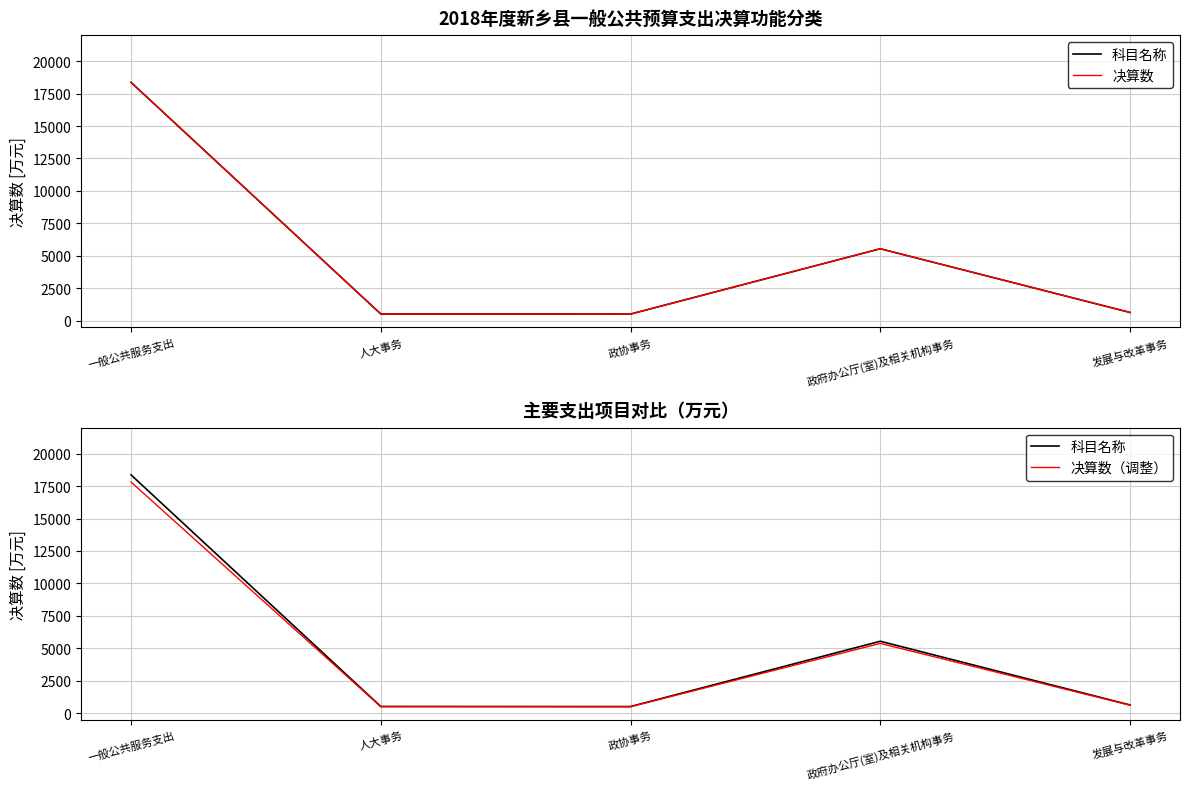

Is the value of 决算数（调整） at 人大事务 greater than the value of 科目名称 at 人大事务?

No